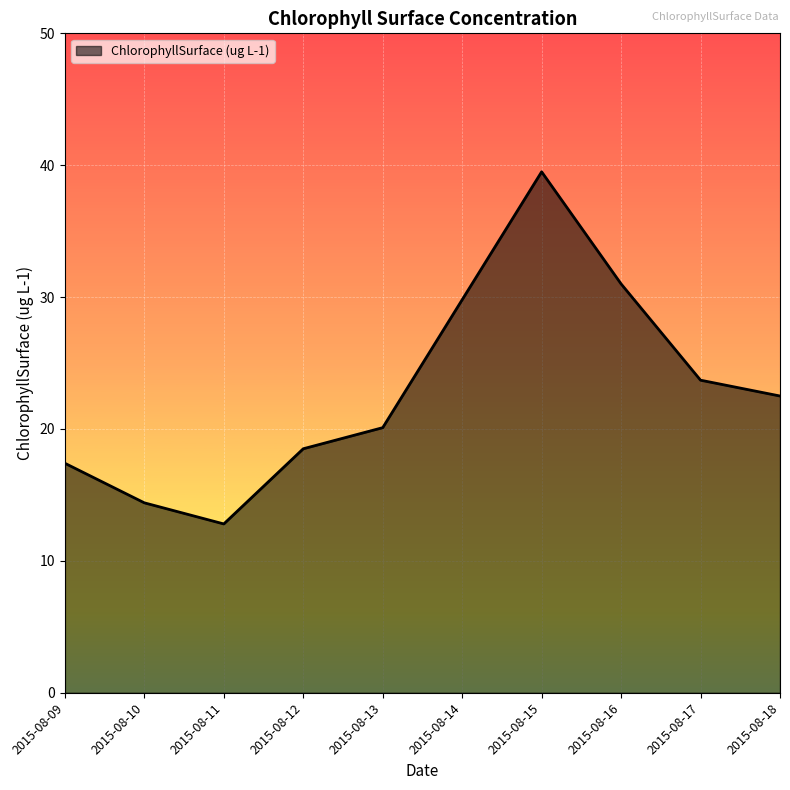

Reading left to right, transcribe all the data shown in this chart.

17.4	14.4	12.8	18.5	20.1	29.8	39.5	31.0	23.7	22.5